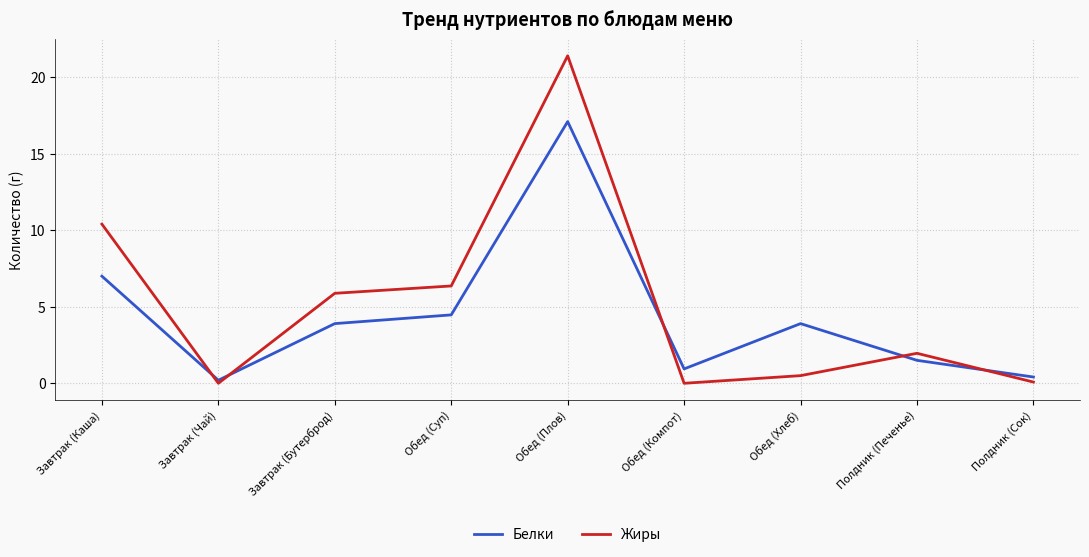

What are all the series names shown in the legend?

Белки, Жиры